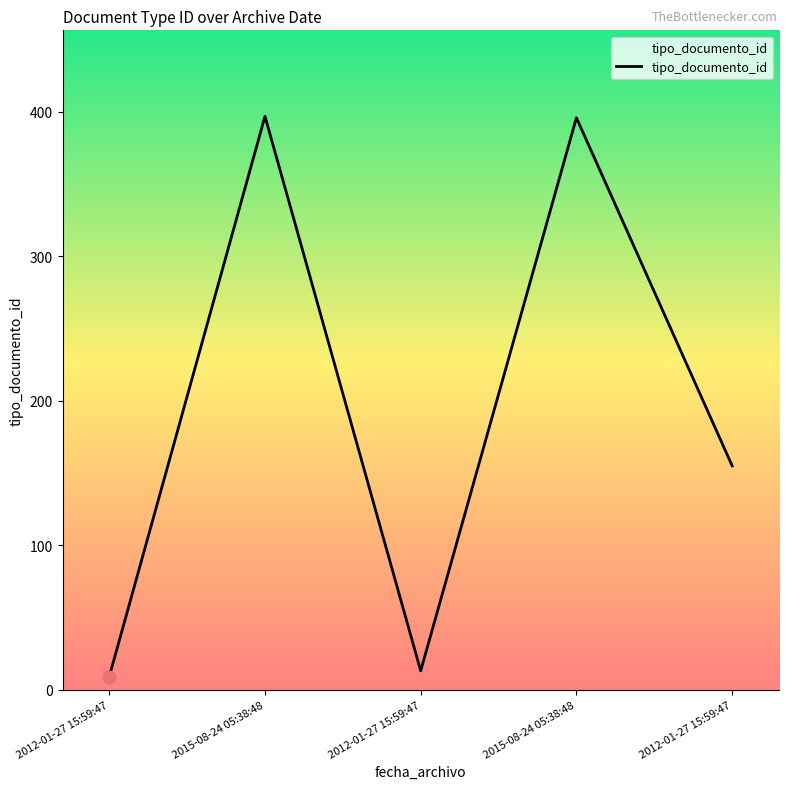

Between 2015-08-24 05:38:48 and 2012-01-27 15:59:47, which is larger?

2015-08-24 05:38:48